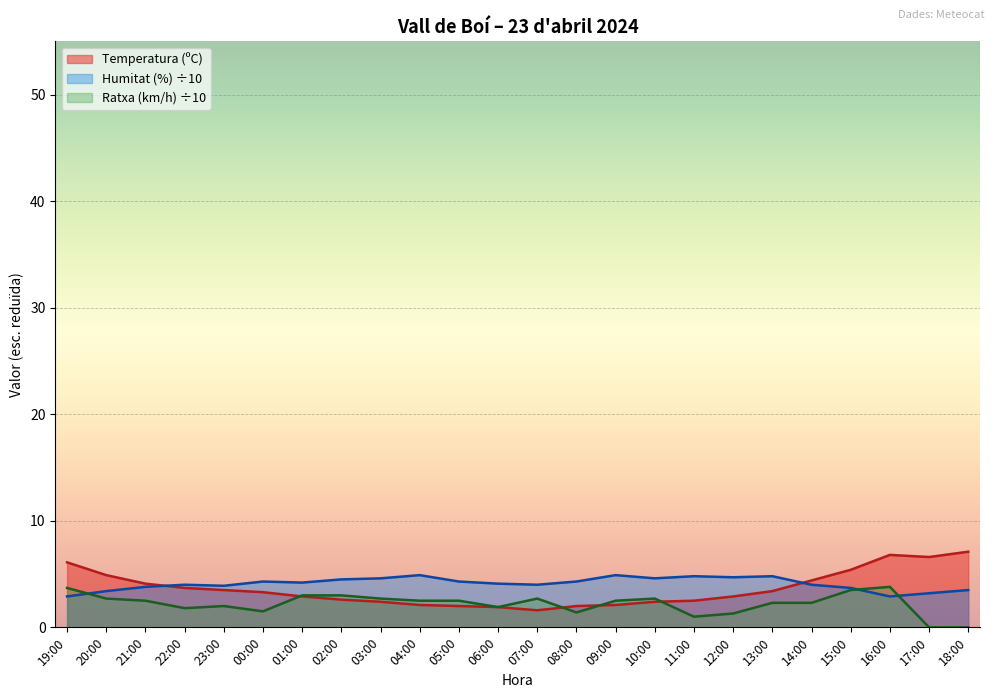

How many data points in Temperatura (ºC) are above 3?

12